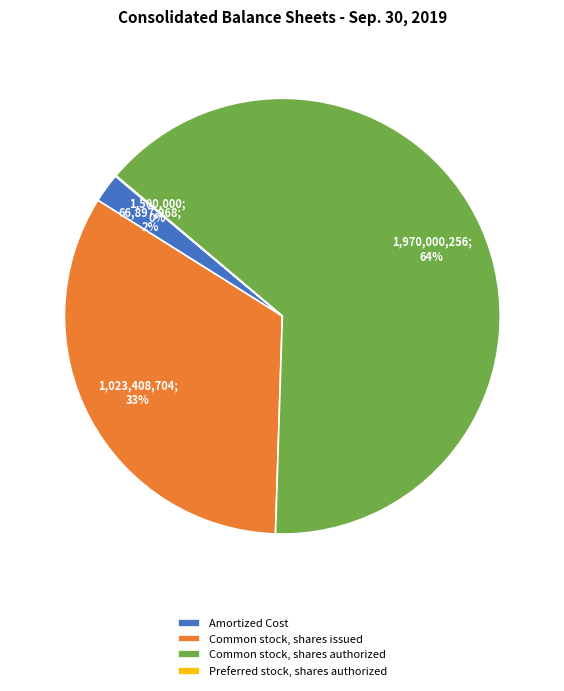

Do Amortized Cost and Common stock, shares authorized together represent more than half of the pie?

Yes